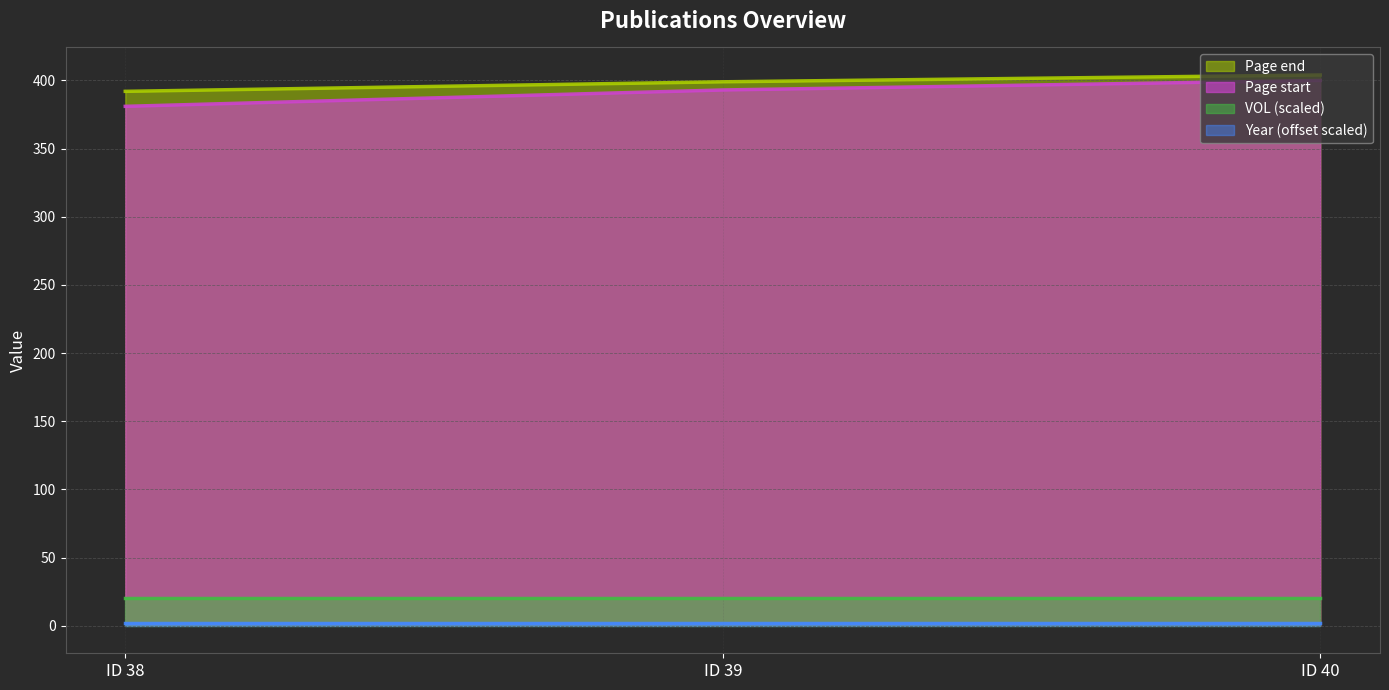

Does the chart have visible grid lines?

Yes